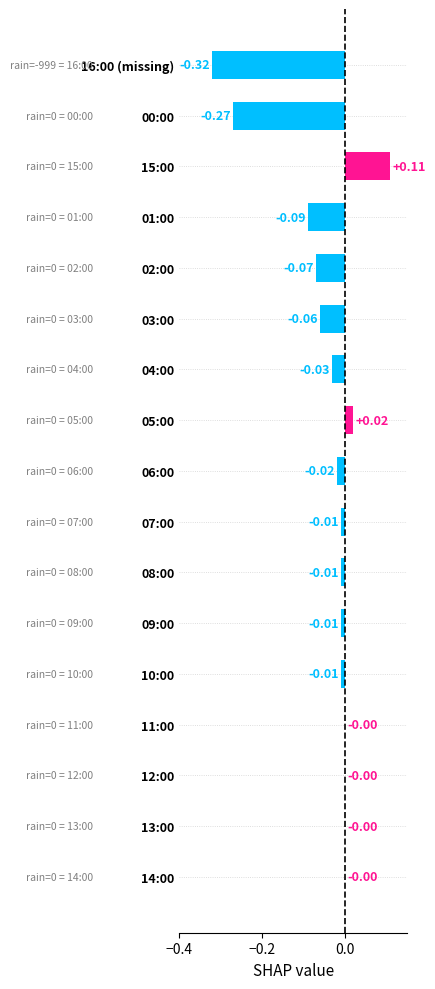

Are the bars horizontal?

Yes